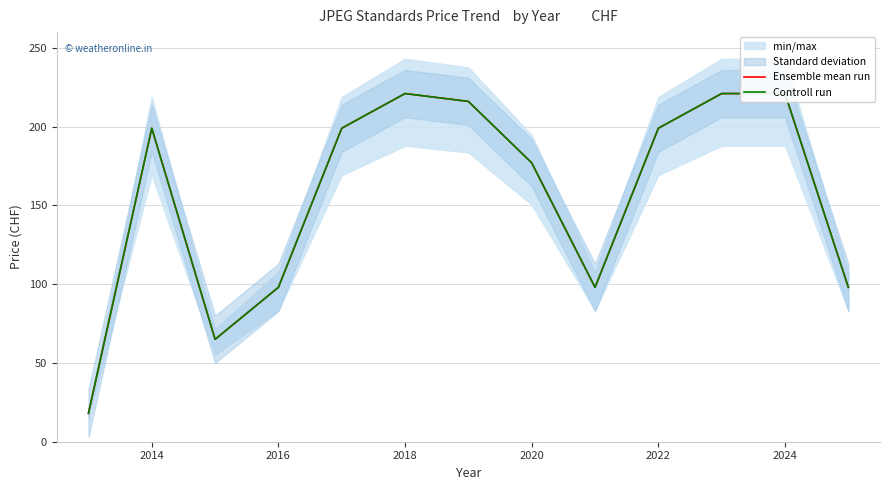

True or false: Ensemble mean run and Controll run cross at least once.

False